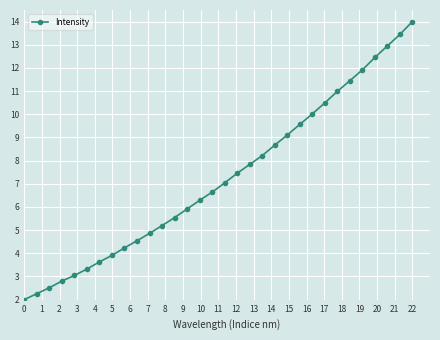

What is the value of the 28th point from the left?

11.9